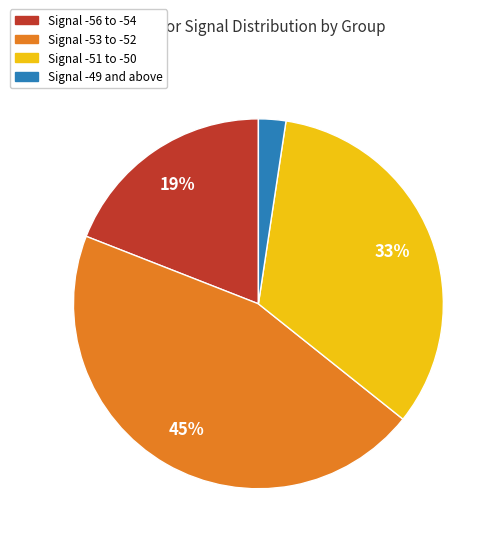

Which slice is the largest?

Signal -53 to -52